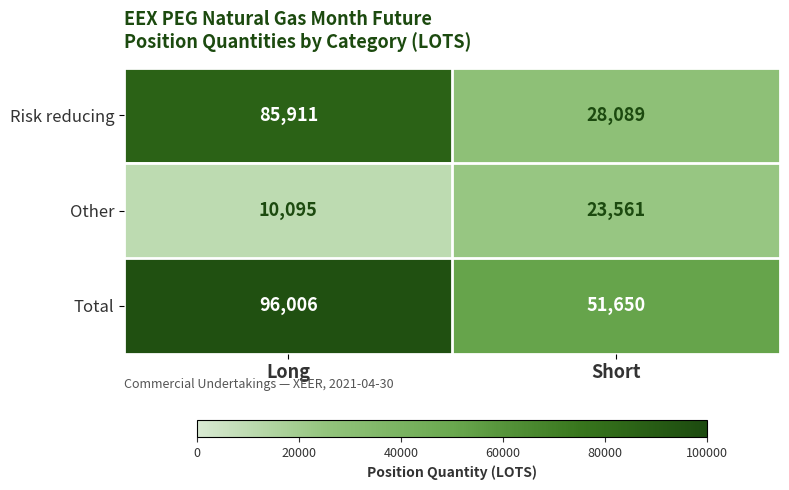

List the series in order of their overall mean, highest first.

Total, Risk reducing, Other